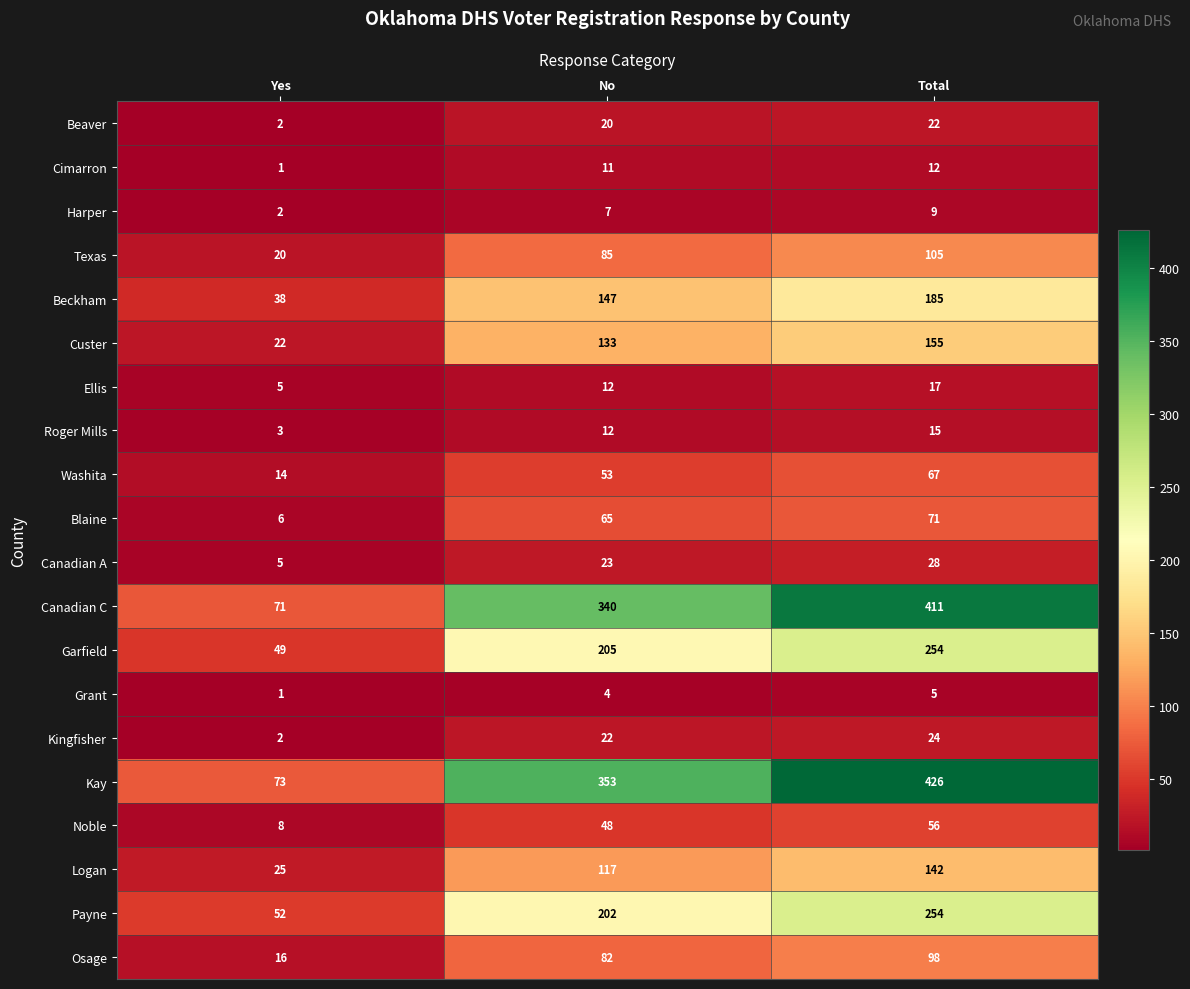

List the labels in order of Texas value, smallest first.

Yes, No, Total